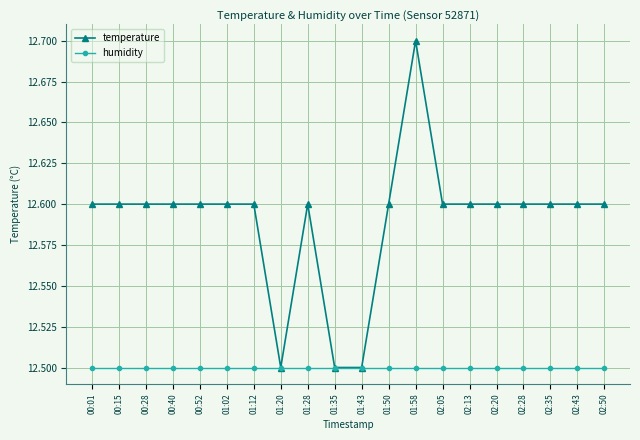

Reading left to right, extract all data points from this chart.

temperature: 00:01=12.6	00:15=12.6	00:28=12.6	00:40=12.6	00:52=12.6	01:02=12.6	01:12=12.6	01:20=12.5	01:28=12.6	01:35=12.5	01:43=12.5	01:50=12.6	01:58=12.7	02:05=12.6	02:13=12.6	02:20=12.6	02:28=12.6	02:35=12.6	02:43=12.6	02:50=12.6
humidity: 00:01=12.5	00:15=12.5	00:28=12.5	00:40=12.5	00:52=12.5	01:02=12.5	01:12=12.5	01:20=12.5	01:28=12.5	01:35=12.5	01:43=12.5	01:50=12.5	01:58=12.5	02:05=12.5	02:13=12.5	02:20=12.5	02:28=12.5	02:35=12.5	02:43=12.5	02:50=12.5